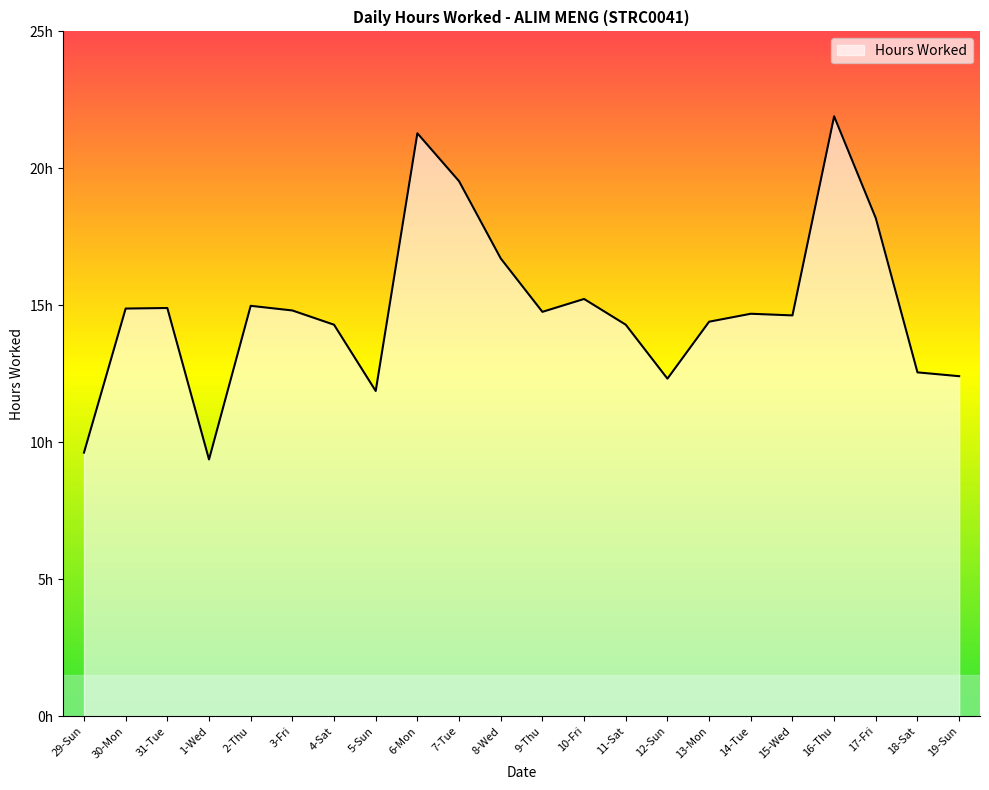

Does the chart have visible grid lines?

No